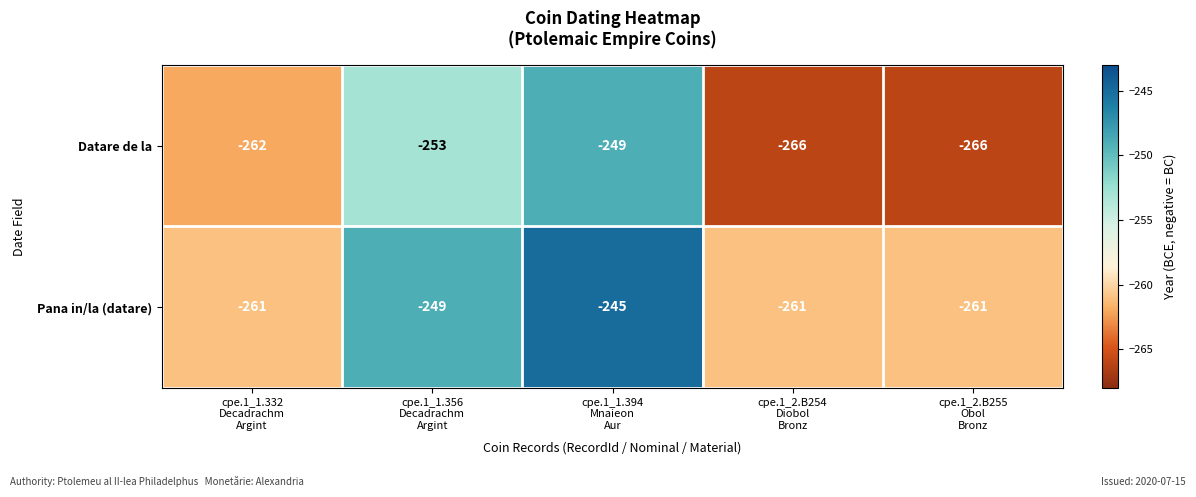

What is the average value of the Datare de la series?

-259